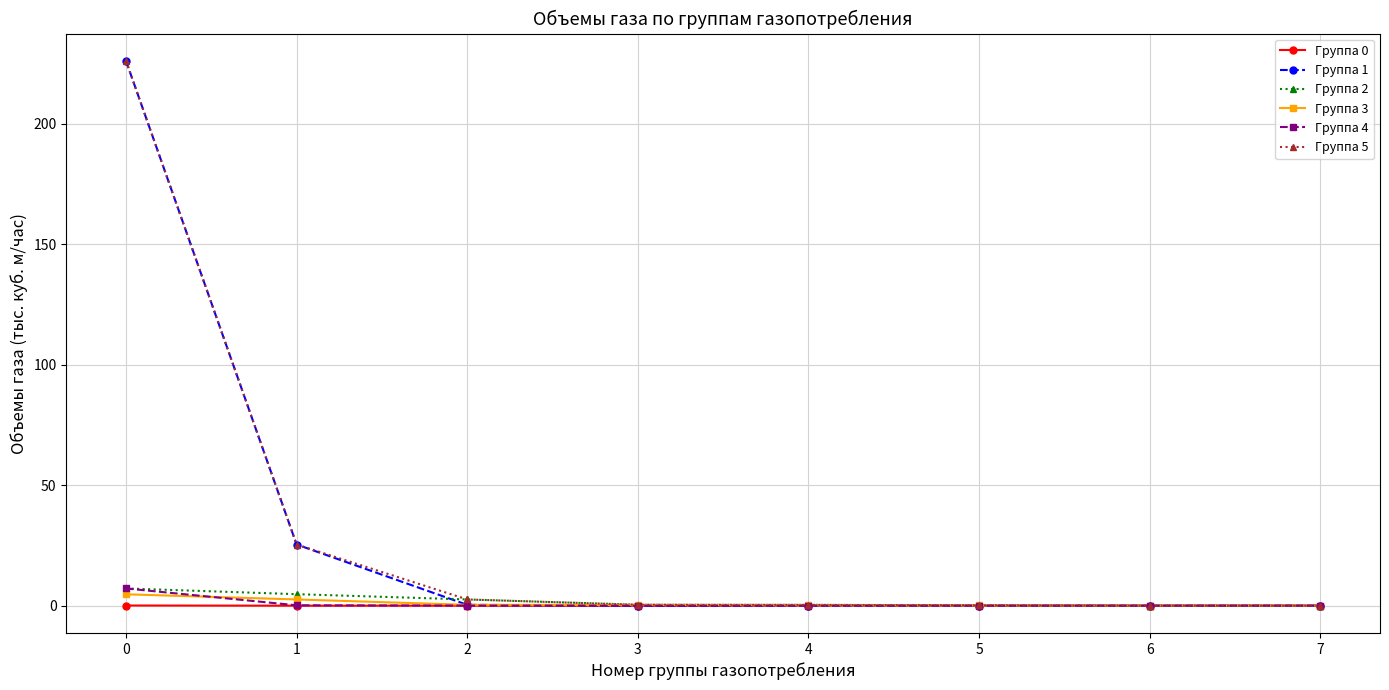

Is the value of Группа 5 at 0 greater than the value of Группа 0 at 6?

Yes